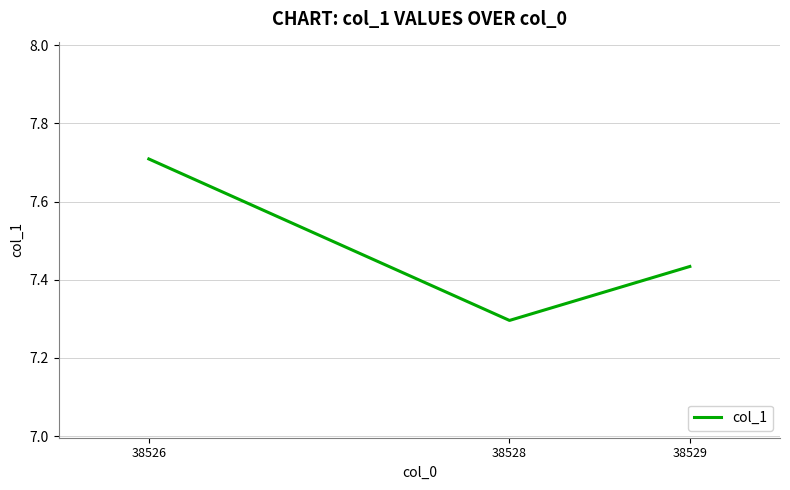

Rank the categories by value from highest to lowest.

38526, 38529, 38528